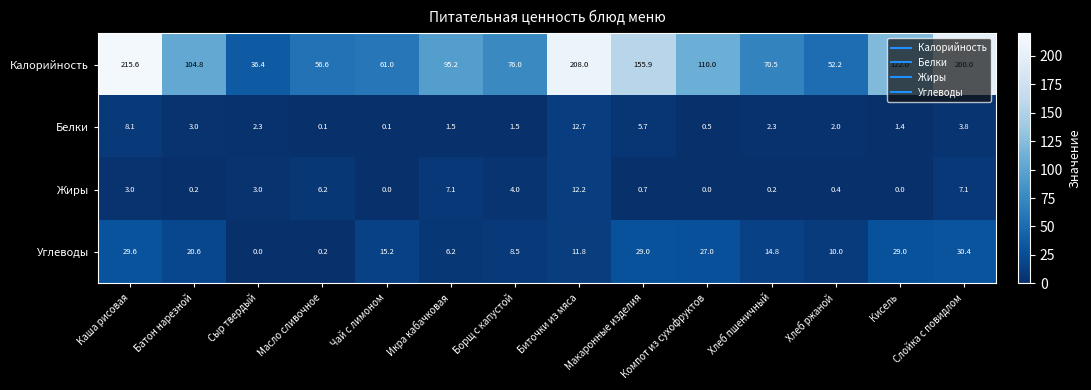

What is the difference between the second highest and second lowest values in the Жиры series?

7.1